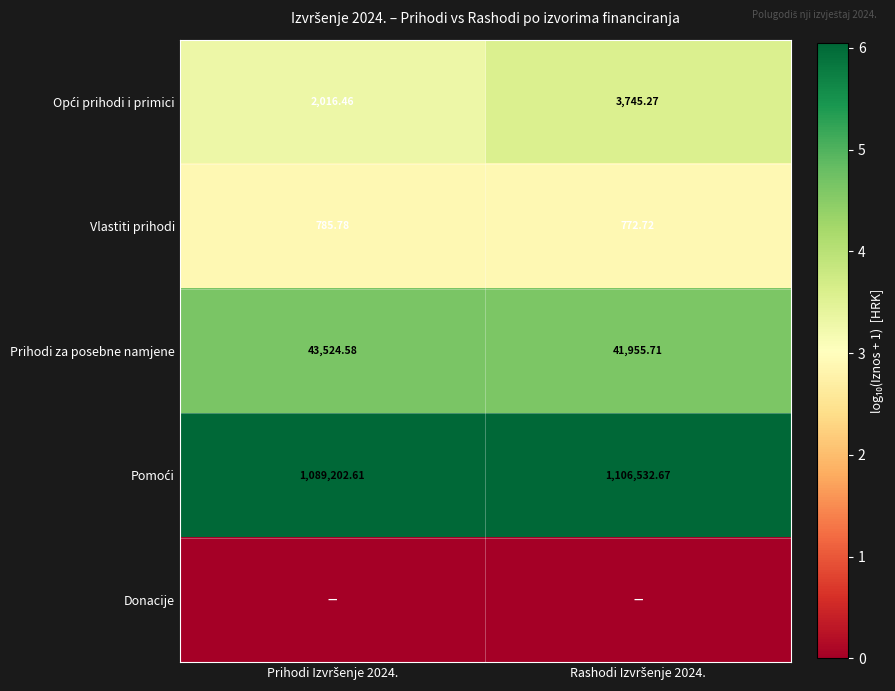

Rank the series by their maximum value, from lowest to highest.

Donacije, Vlastiti prihodi, Opći prihodi i primici, Prihodi za posebne namjene, Pomoći